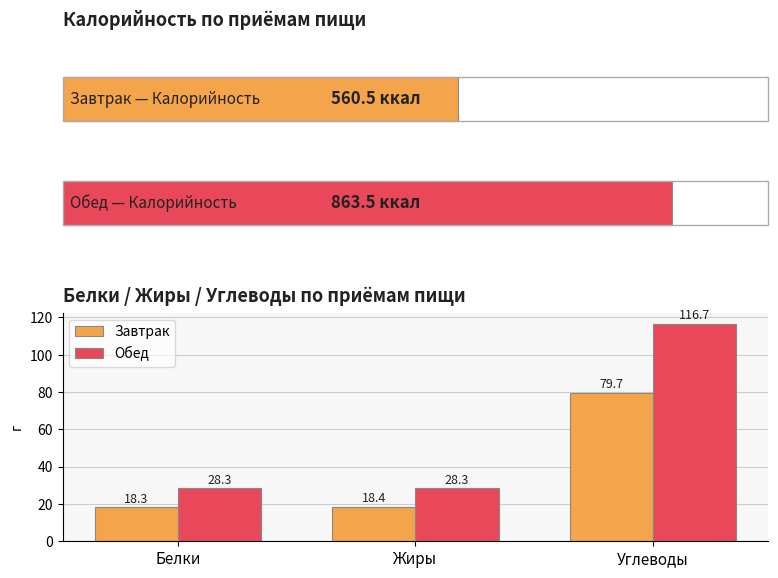

Reading left to right, extract all data points from this chart.

Завтрак: 18.3	18.4	79.7
Обед: 28.3	28.3	116.7